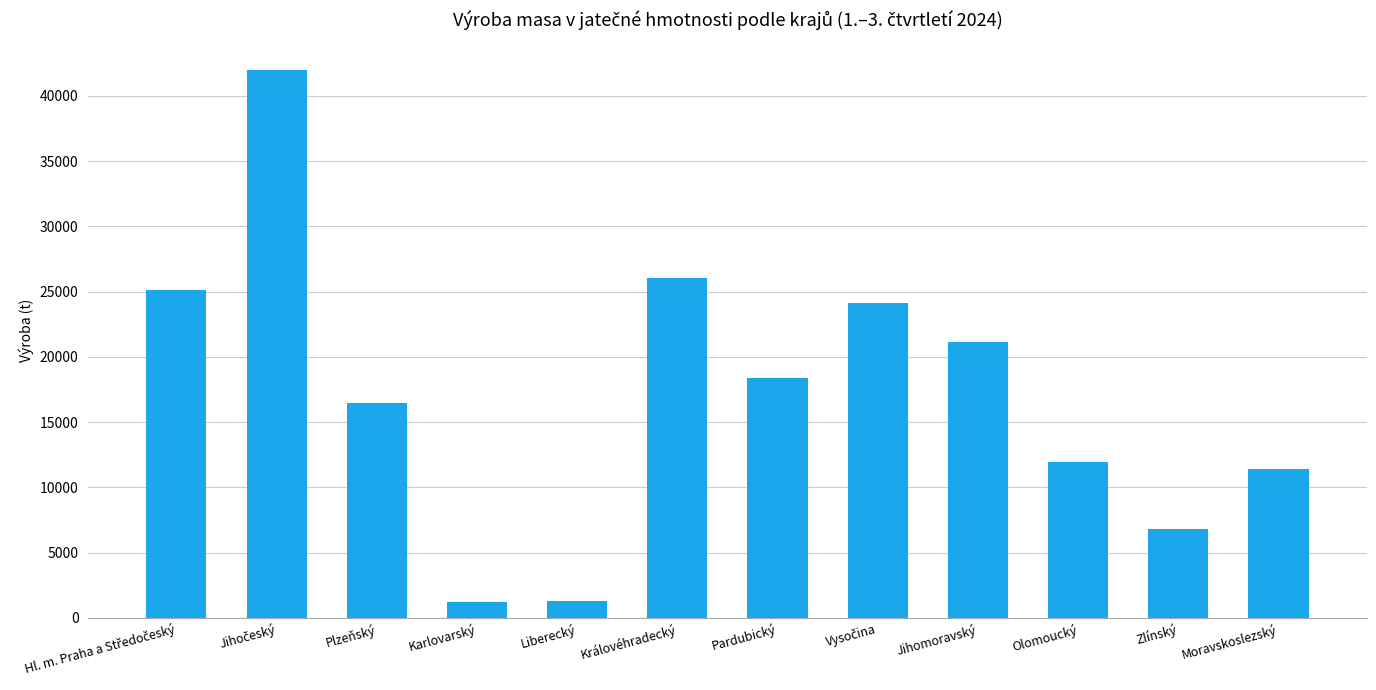

What is the value of the 8th bar from the left?

24106.5